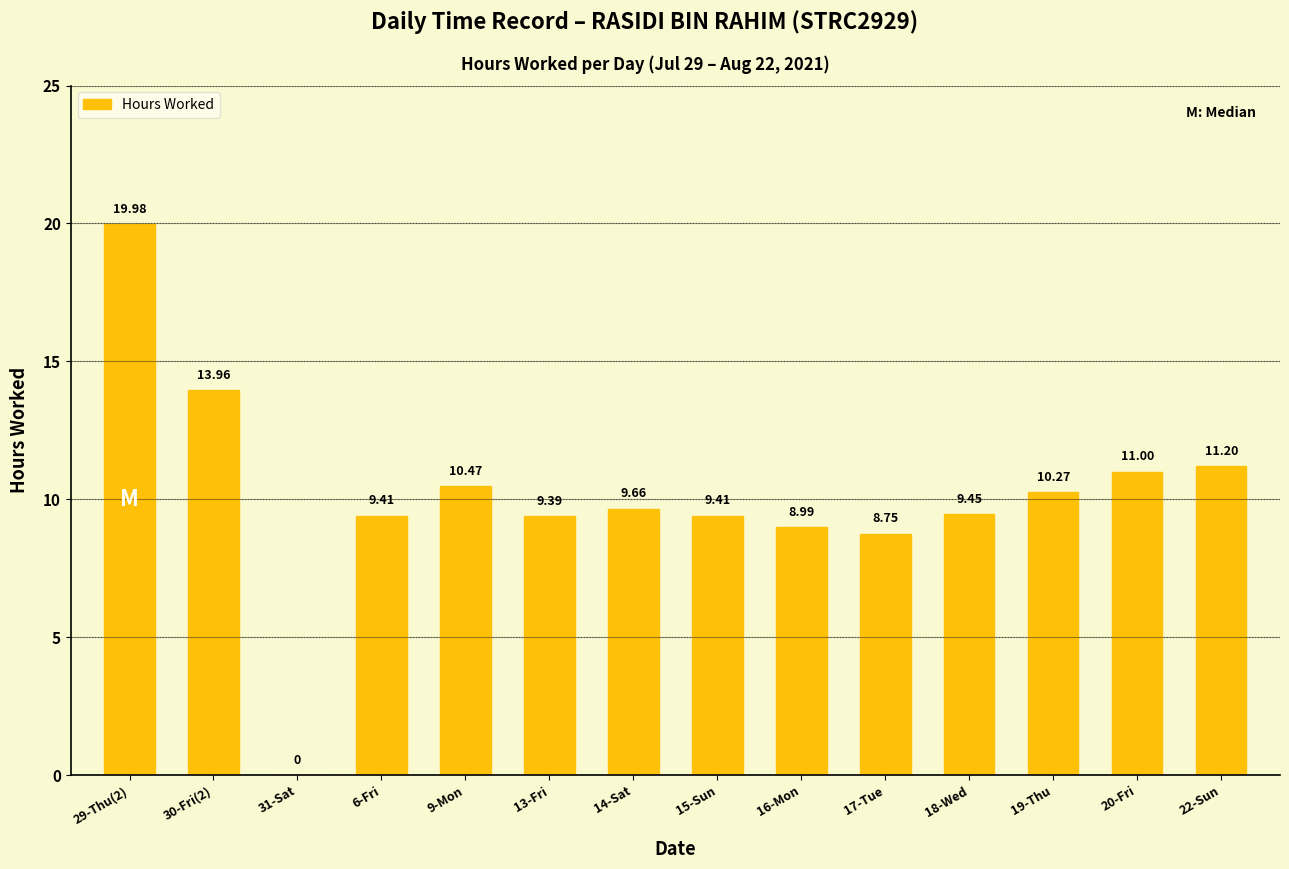

Between 9-Mon and 17-Tue, which is larger?

9-Mon